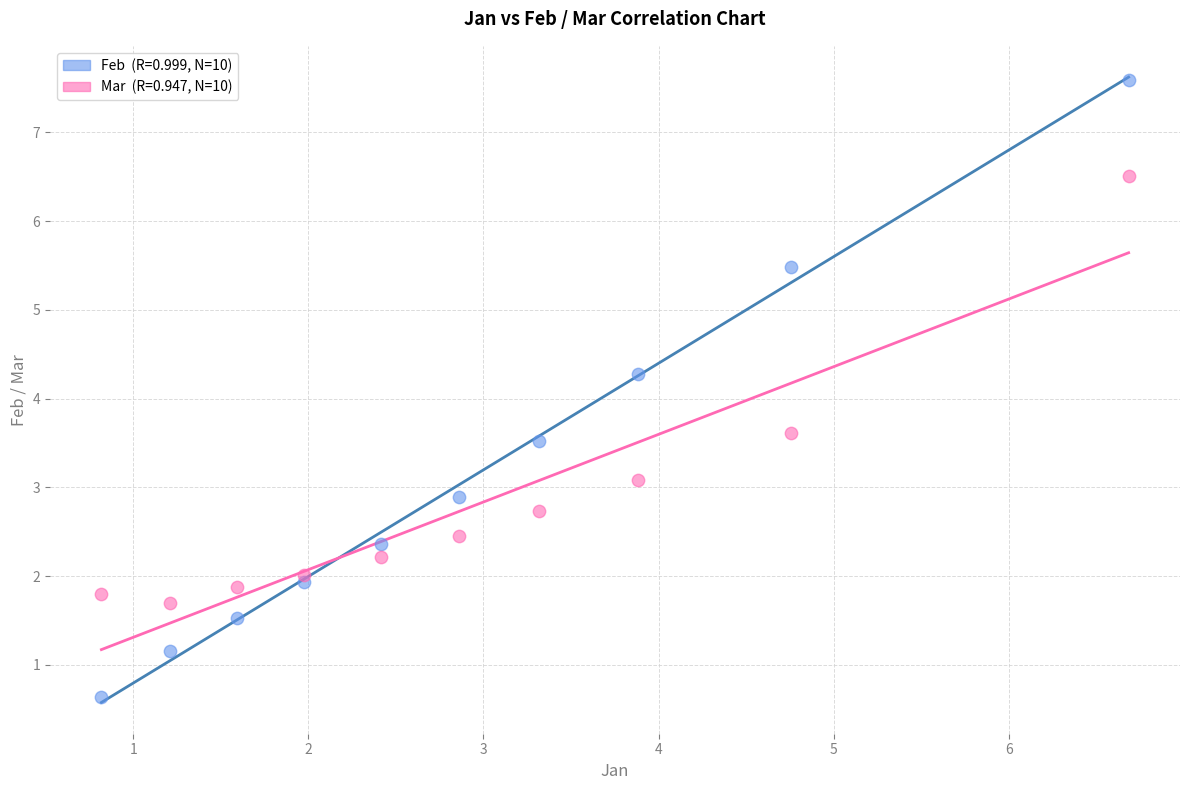

Across all series, what Y value is closest to 4?

4.3